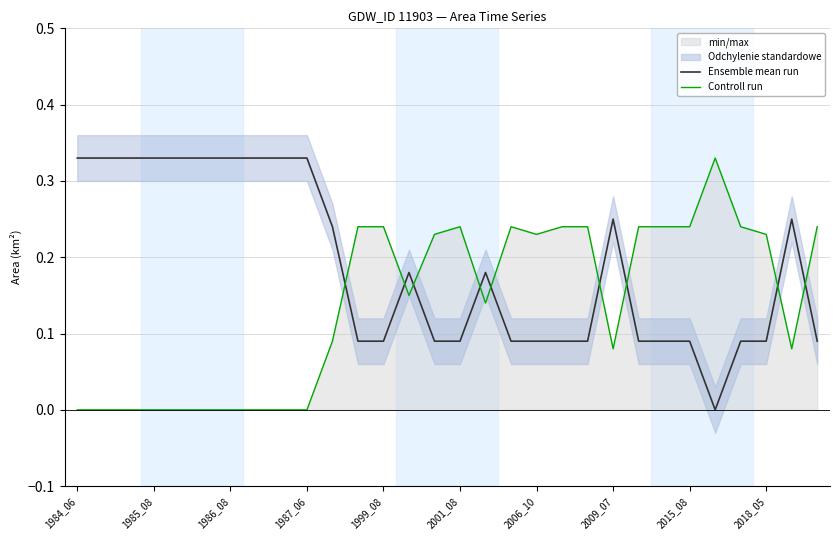

At 2018_05, list the series in order from largest to smallest.

Controll run, Ensemble mean run